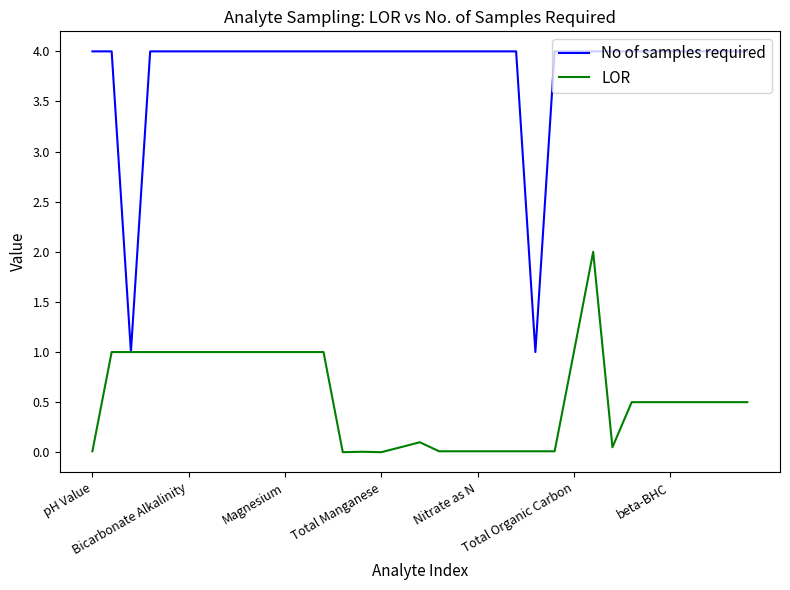

List the series in order of their overall mean, highest first.

No of samples required, LOR